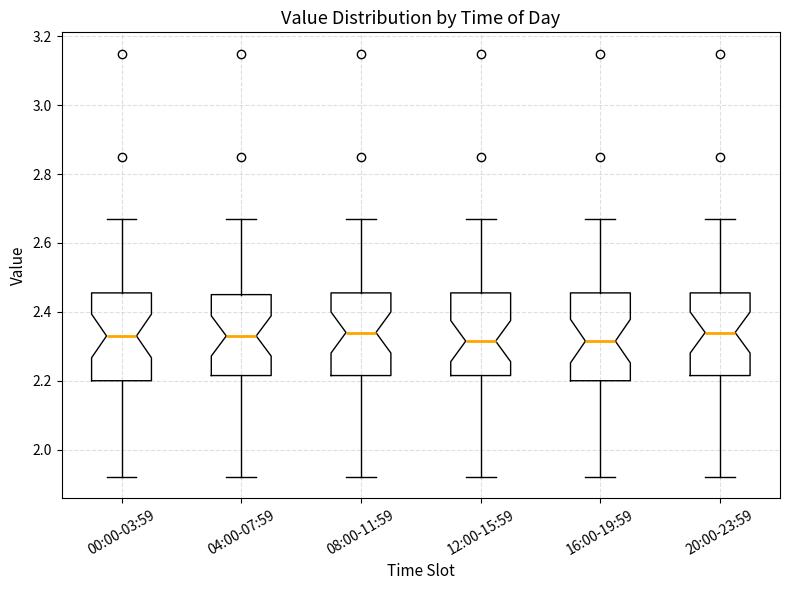

Reading left to right, read every box against the y-axis: the position of its median line, the range the box covers, and the ends of its whiskers. The values are not printed on the chart, so give them approximately, as read against the axis.

00:00-03:59: median 2.34, box 2.20 to 2.46, whiskers 1.92 to 2.68
04:00-07:59: median 2.34, box 2.22 to 2.46, whiskers 1.92 to 2.68
08:00-11:59: median 2.34, box 2.22 to 2.46, whiskers 1.92 to 2.68
12:00-15:59: median 2.32, box 2.22 to 2.46, whiskers 1.92 to 2.68
16:00-19:59: median 2.32, box 2.20 to 2.46, whiskers 1.92 to 2.68
20:00-23:59: median 2.34, box 2.22 to 2.46, whiskers 1.92 to 2.68